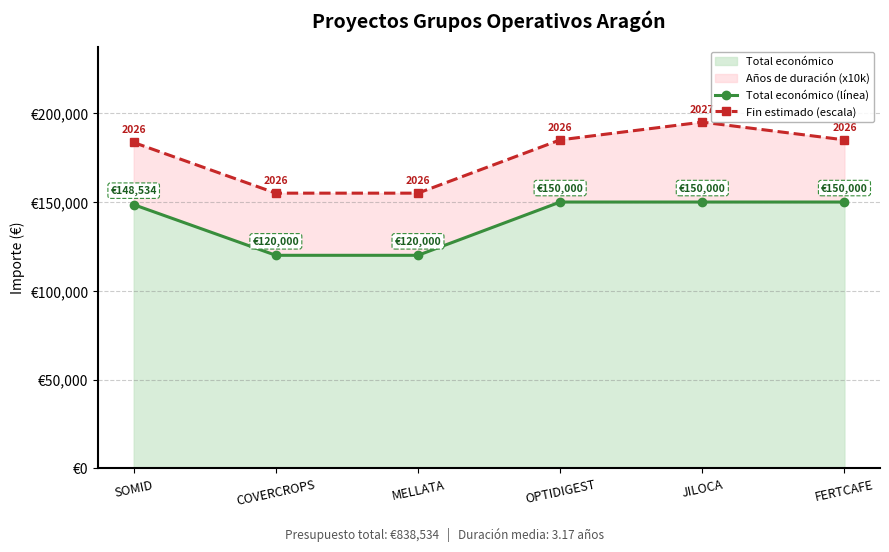

Reading left to right, extract all data points from this chart.

Total económico (línea): 148534	120000	120000	150000	150000	150000
Fin estimado (escala): 183534	155000	155000	185000	195000	185000